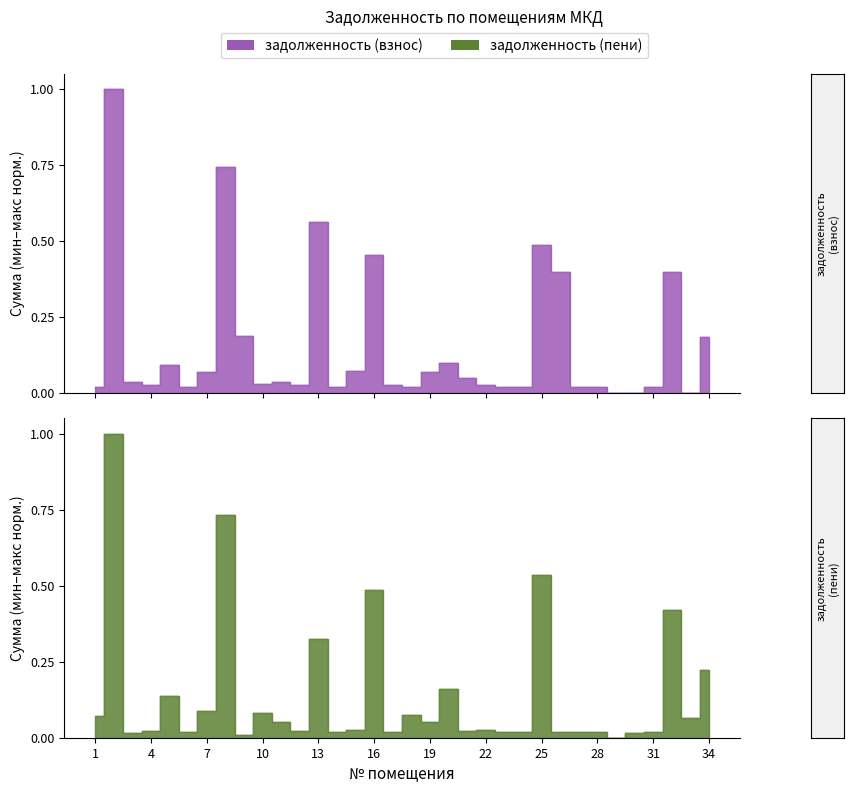

What is the sum of all задолженность (пени) values?

4.8